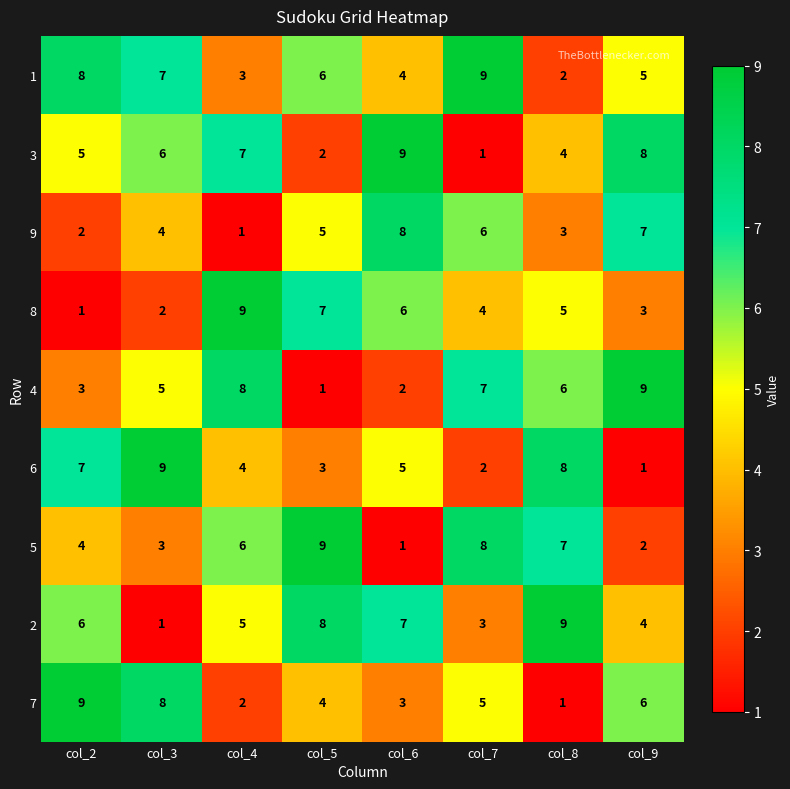

What is the spread (max minus min) of values at col_5?

8